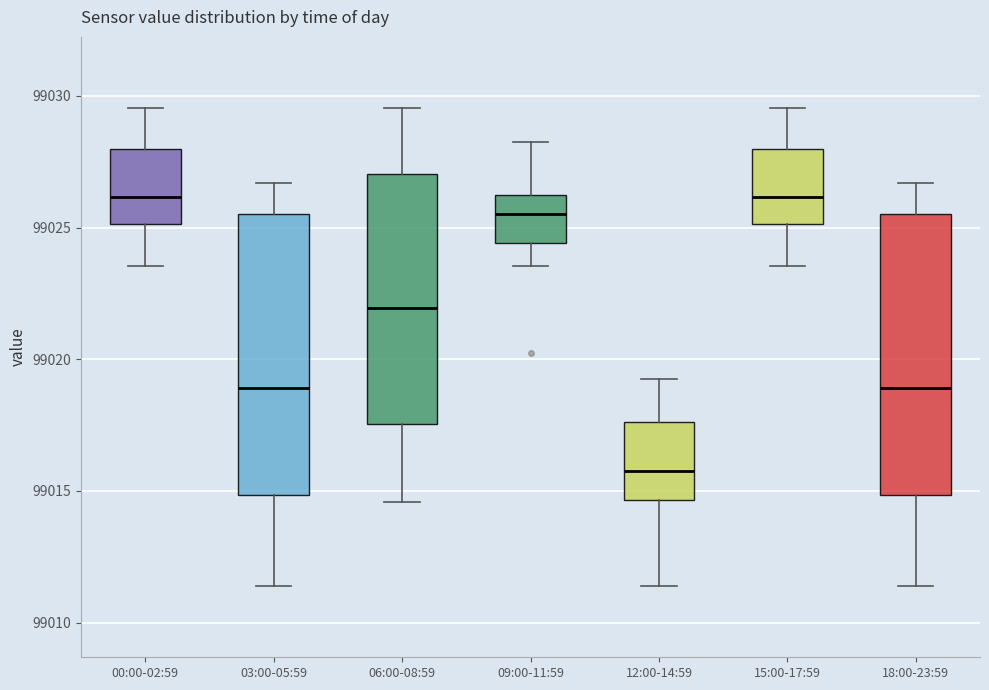

Reading left to right, read every box against the y-axis: the position of its median line, the range the box covers, and the ends of its whiskers. The values are not printed on the chart, so give them approximately, as read against the axis.

00:00-02:59: median 99026.0, box 99025.0 to 99028.0, whiskers 99023.5 to 99029.5
03:00-05:59: median 99019.0, box 99015.0 to 99025.5, whiskers 99011.5 to 99026.5
06:00-08:59: median 99022.0, box 99017.5 to 99027.0, whiskers 99014.5 to 99029.5
09:00-11:59: median 99025.5, box 99024.5 to 99026.0, whiskers 99023.5 to 99028.0
12:00-14:59: median 99016.0, box 99014.5 to 99017.5, whiskers 99011.5 to 99019.5
15:00-17:59: median 99026.0, box 99025.0 to 99028.0, whiskers 99023.5 to 99029.5
18:00-23:59: median 99019.0, box 99015.0 to 99025.5, whiskers 99011.5 to 99026.5